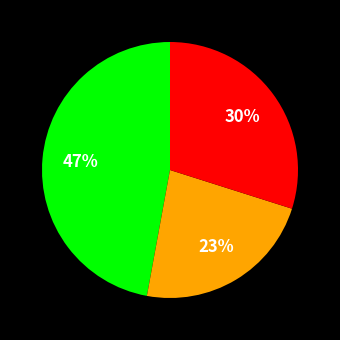

Does any single category account for the majority?

No